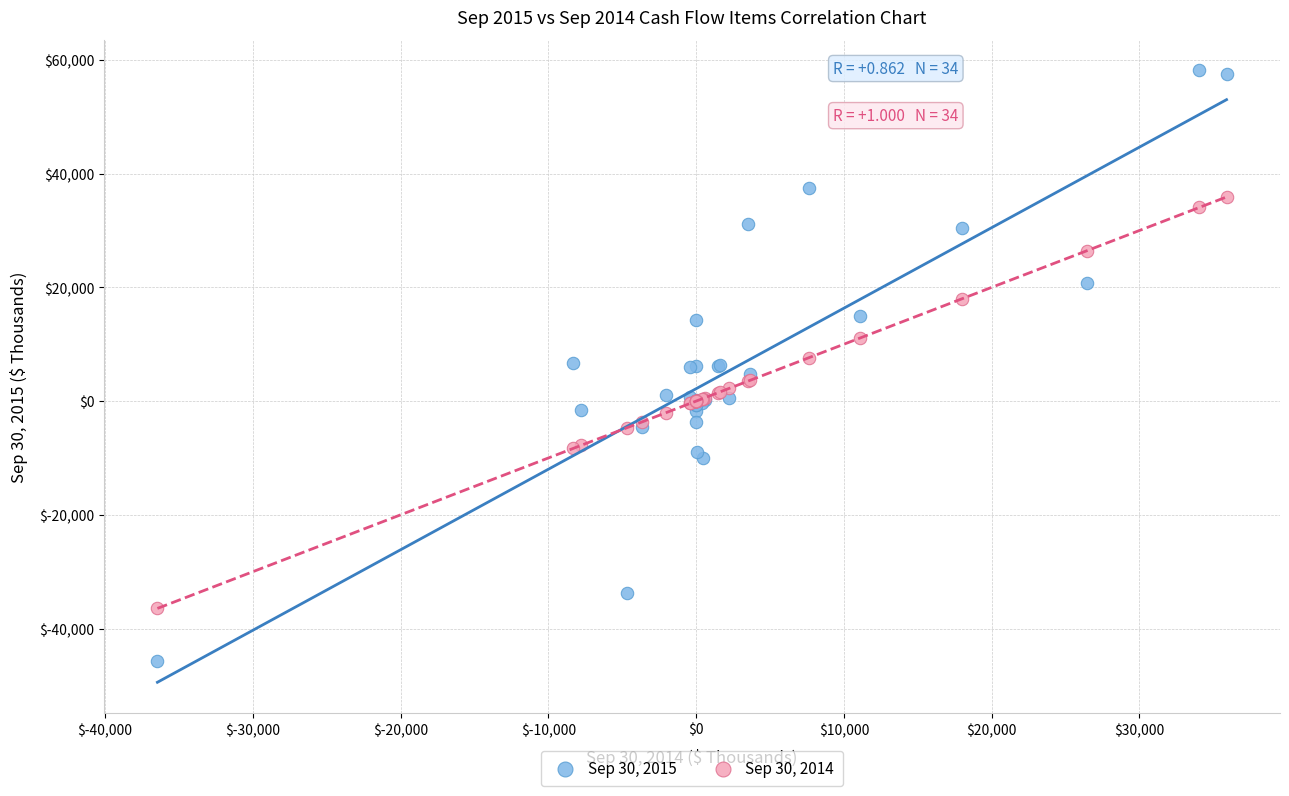

What is the X range (max minus min) for the scatter plot?

72352